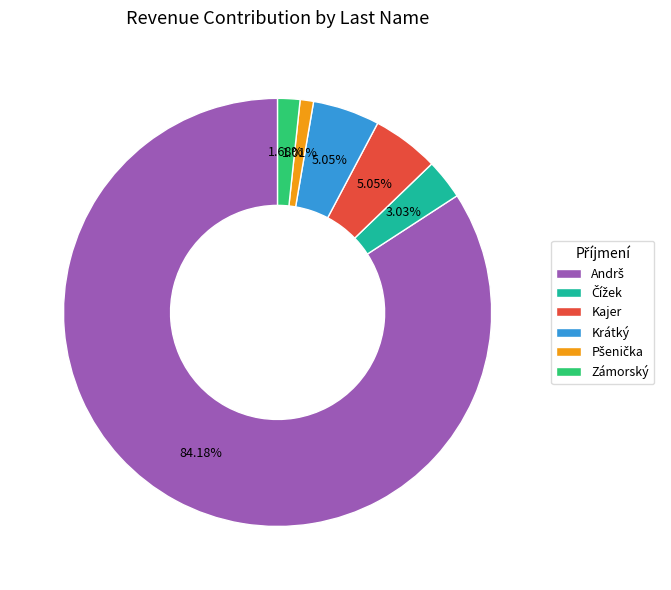

To the nearest percent, what percentage of the pie is Krátký?

5%